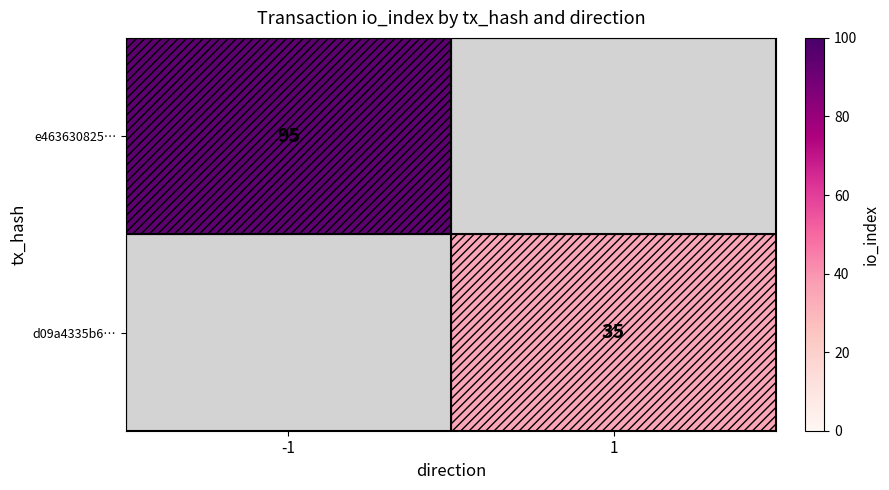

The value of e463630825… at -1 is 33. True or false?

False